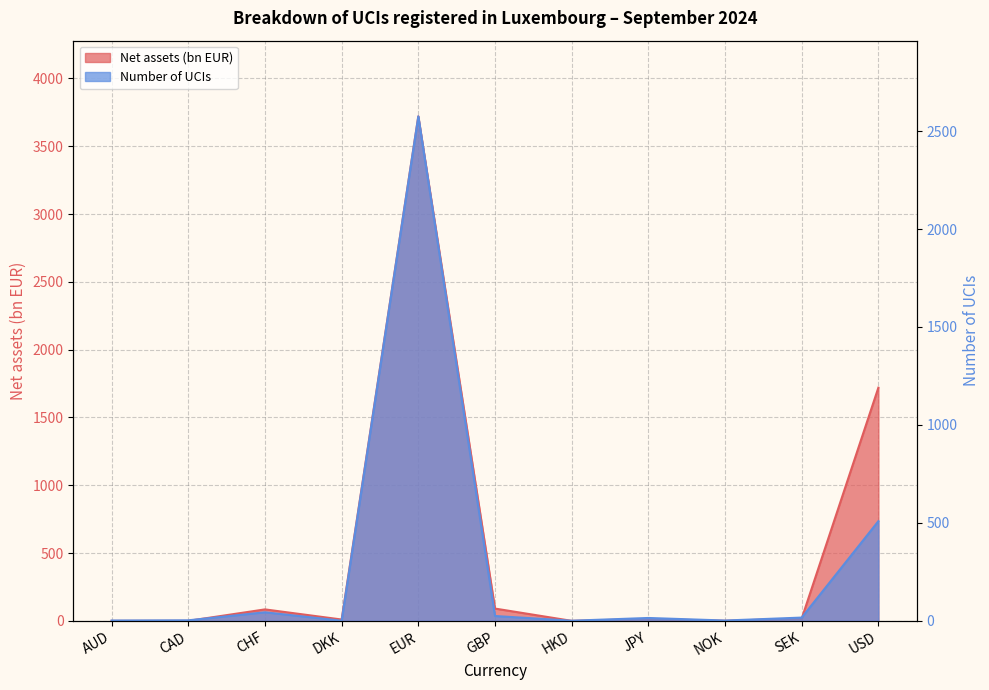

What is the label of the 1st point from the right?

USD